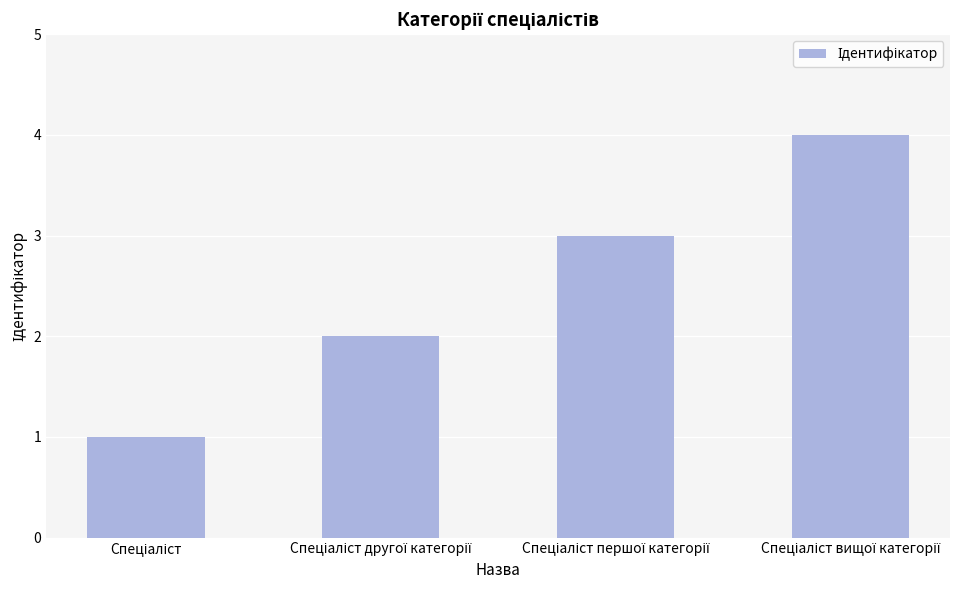

What is the maximum value shown in the chart?

4